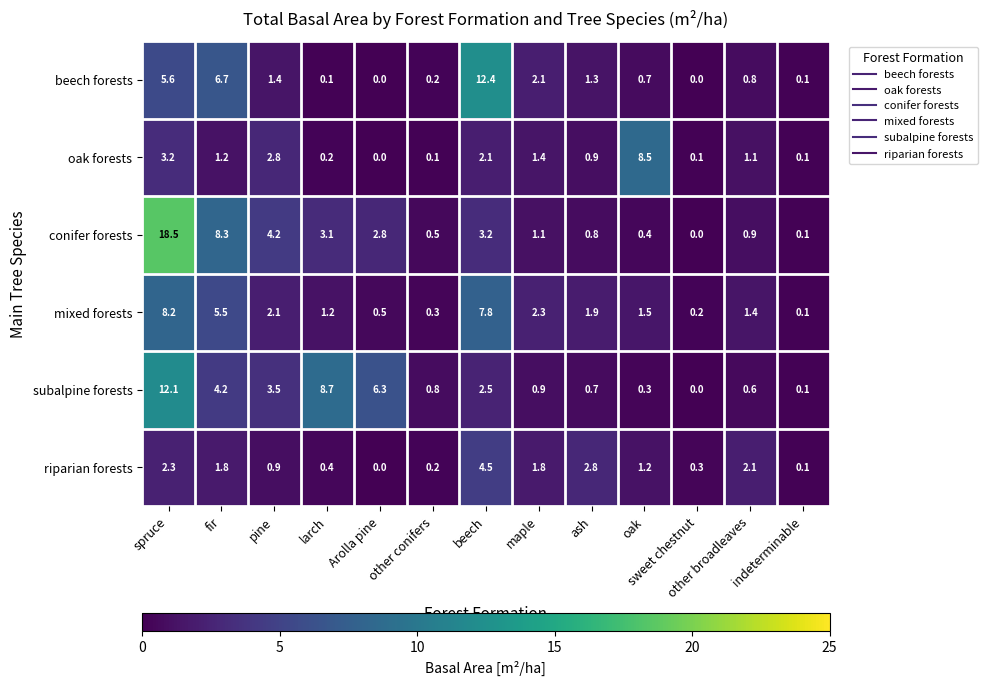

The beech forests series shows 1.2 at oak. True or false?

False